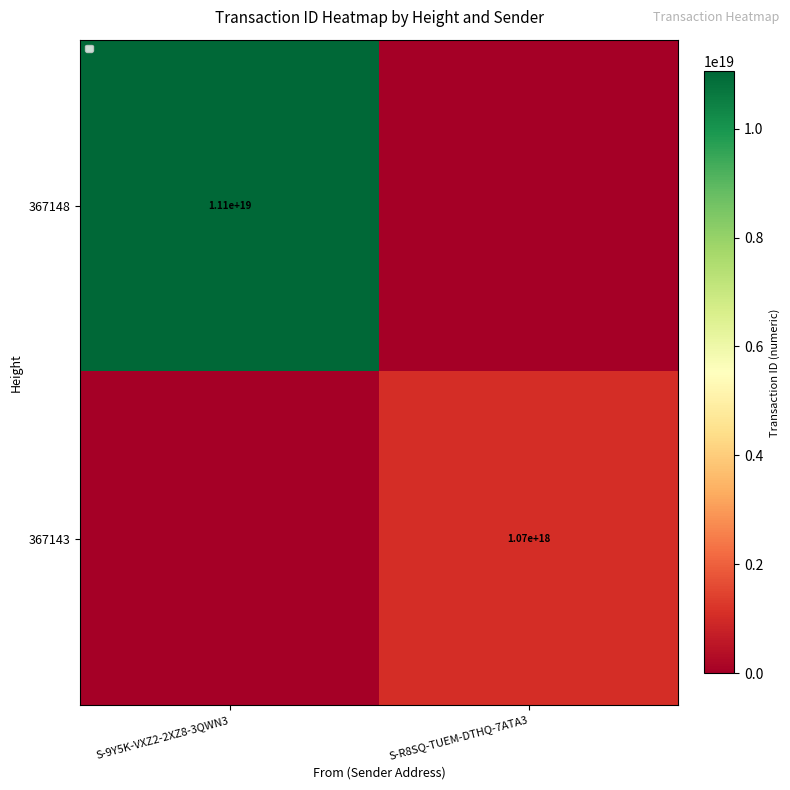

Is it true that 367143 equals 254351220373495392 at S-R8SQ-TUEM-DTHQ-7ATA3?

False